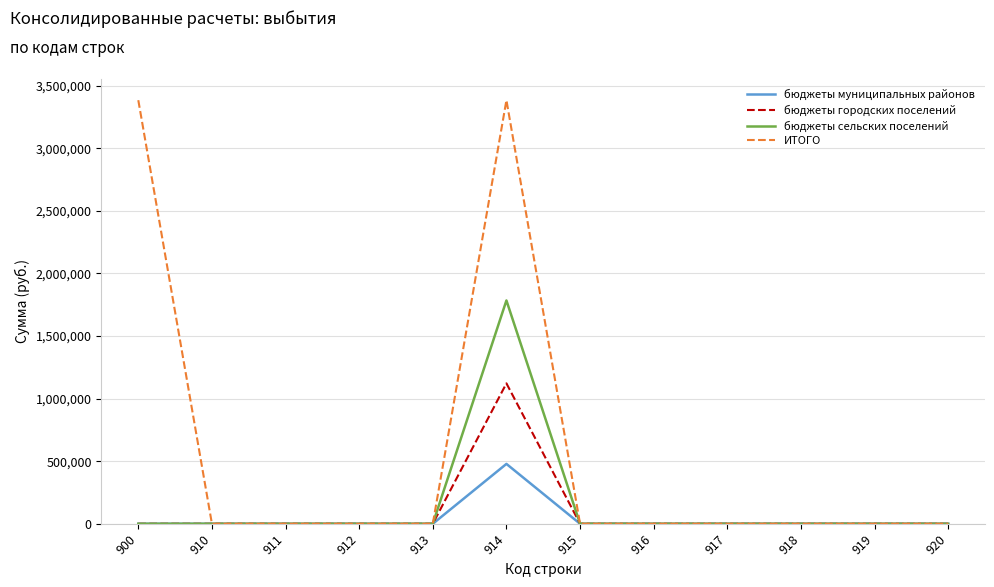

Reading left to right, extract all data points from this chart.

бюджеты муниципальных районов: 0.0	0.0	0.0	0.0	0.0	478120.6	0.0	0.0	0.0	0.0	0.0	0.0
бюджеты городских поселений: 0.0	0.0	0.0	0.0	0.0	1121454.6	0.0	0.0	0.0	0.0	0.0	0.0
бюджеты сельских поселений: 0.0	0.0	0.0	0.0	0.0	1783588.0	0.0	0.0	0.0	0.0	0.0	0.0
ИТОГО: 3383163.1	0.0	0.0	0.0	0.0	3383163.1	0.0	0.0	0.0	0.0	0.0	0.0